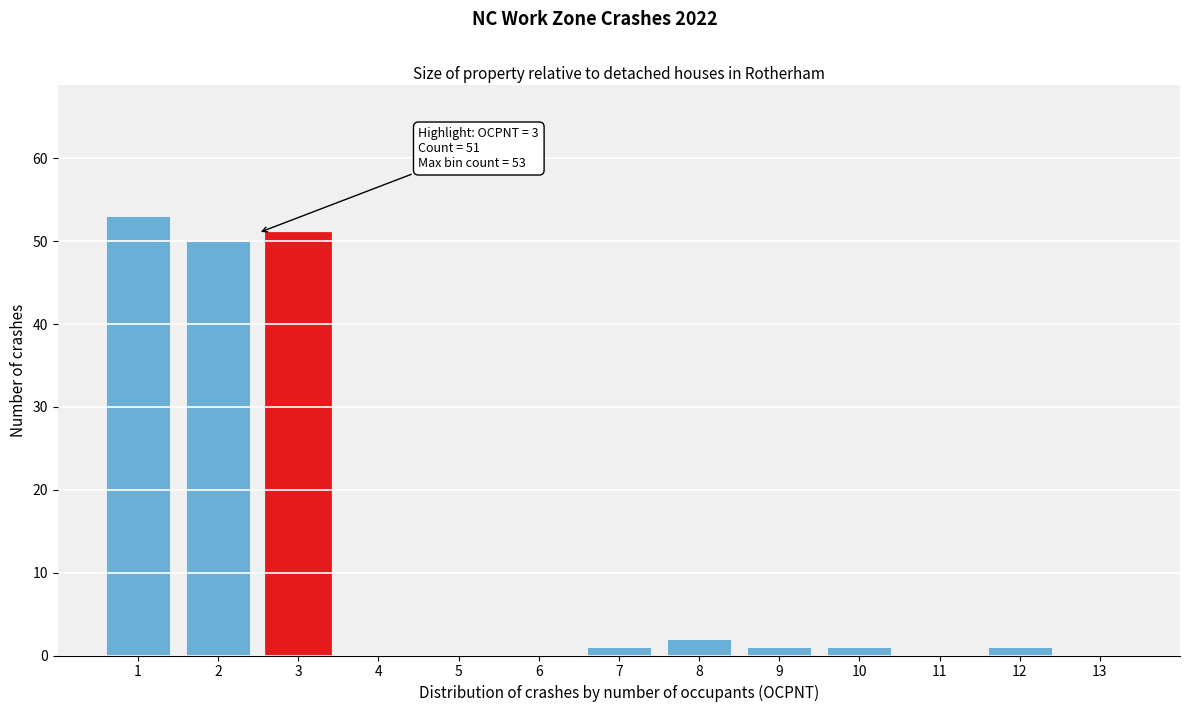

Reading left to right, what are all the values shown in this chart?

1=53	2=50	3=51	4=0	5=0	6=0	7=1	8=2	9=1	10=1	11=0	12=1	13=0